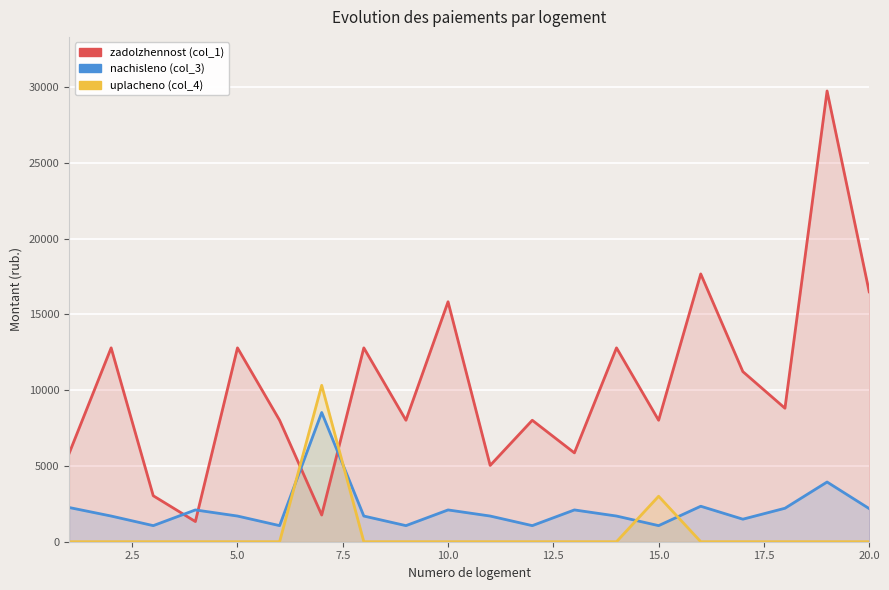

In zadolzhennost (col_1), how many points are higher than both neighbors (excluding endpoints)?

8